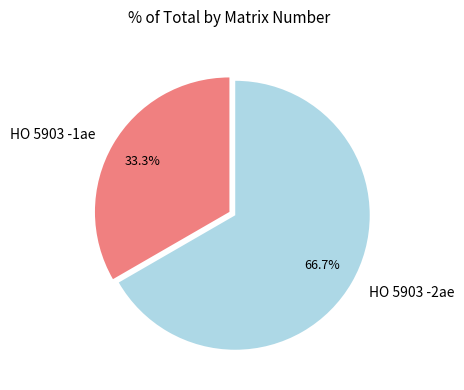

What percentage is the HO 5903 -2ae slice, to the nearest percent?

67%